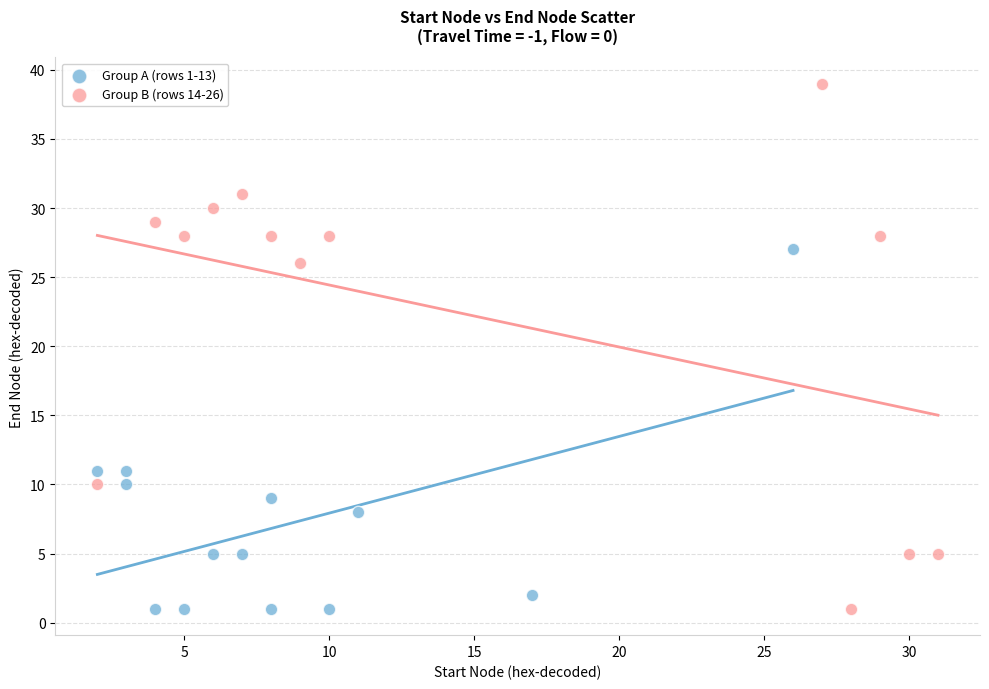

Which series reaches the maximum Y coordinate?

Group B (rows 14-26)